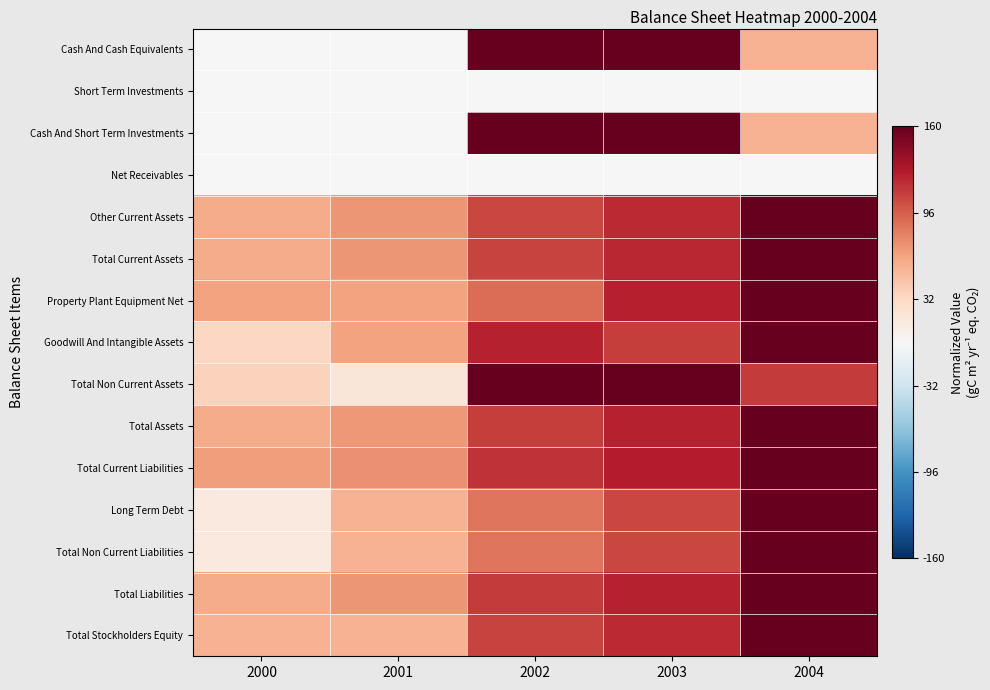

At which category is the sum across all series the highest?

2004